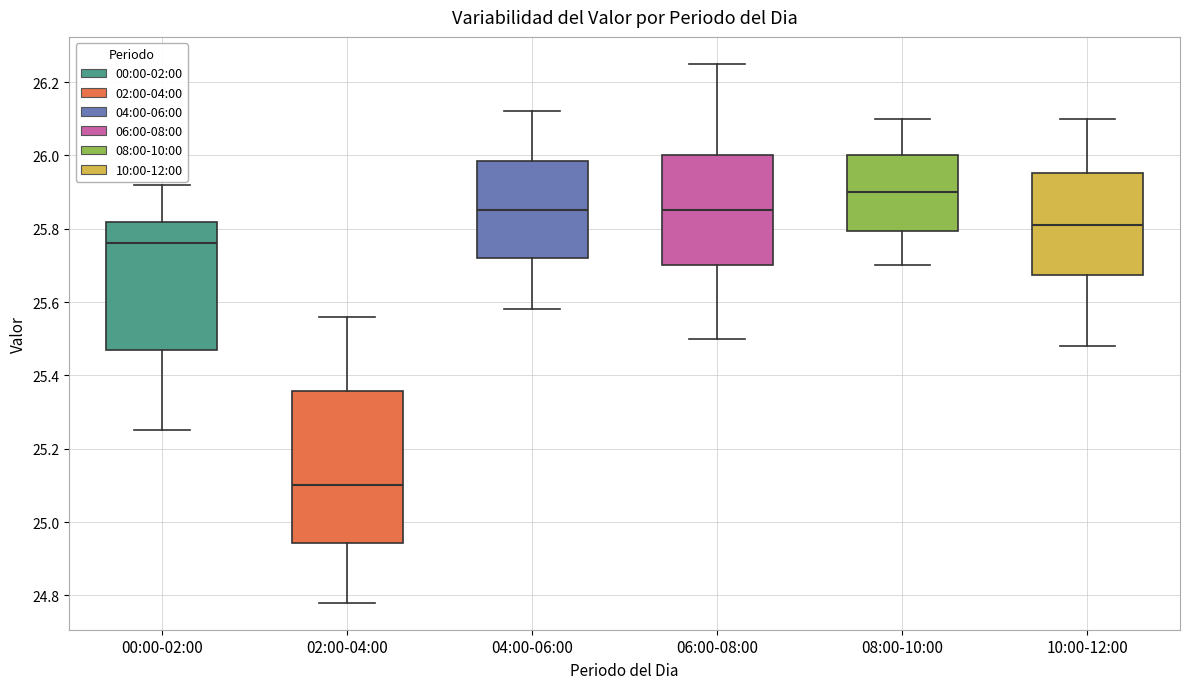

Where is the lower edge of the box for 00:00-02:00 on the y-axis? The values are not printed on the chart, so give them approximately, as read against the axis.

25.48